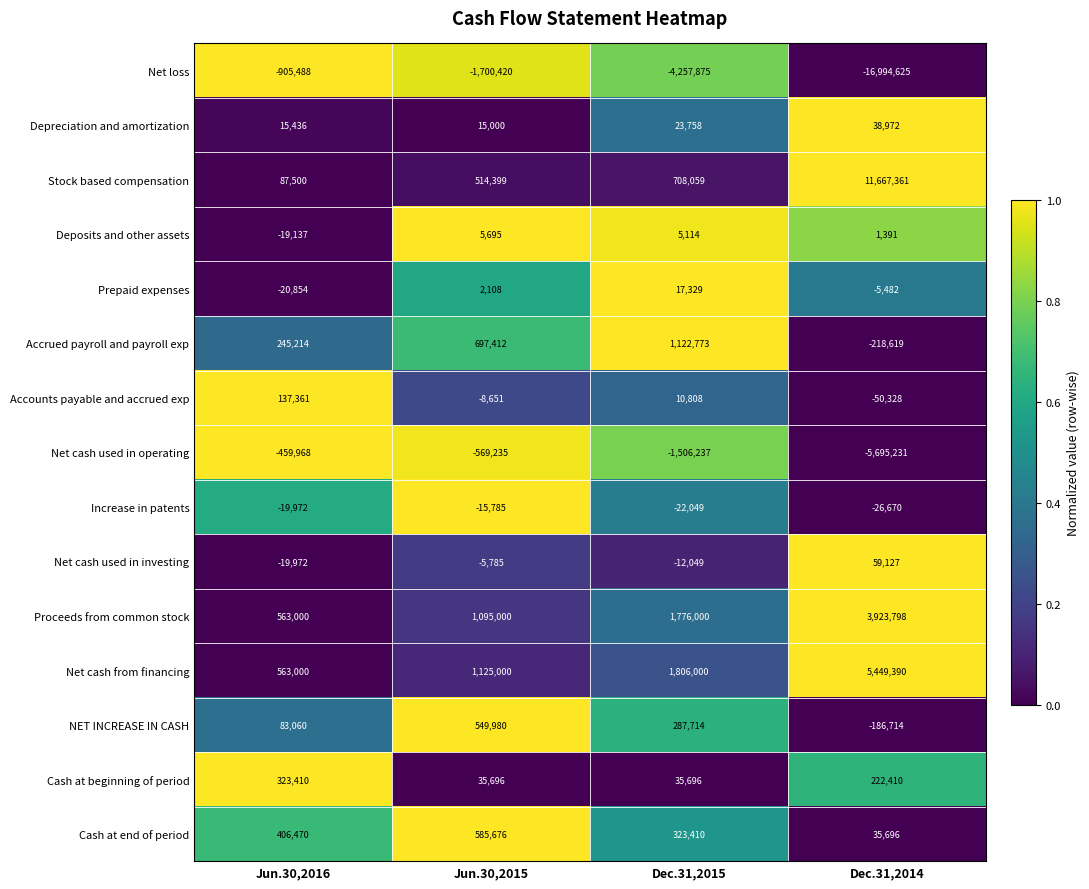

Is it true that Accounts payable and accrued exp equals -12699 at Jun.30,2015?

False